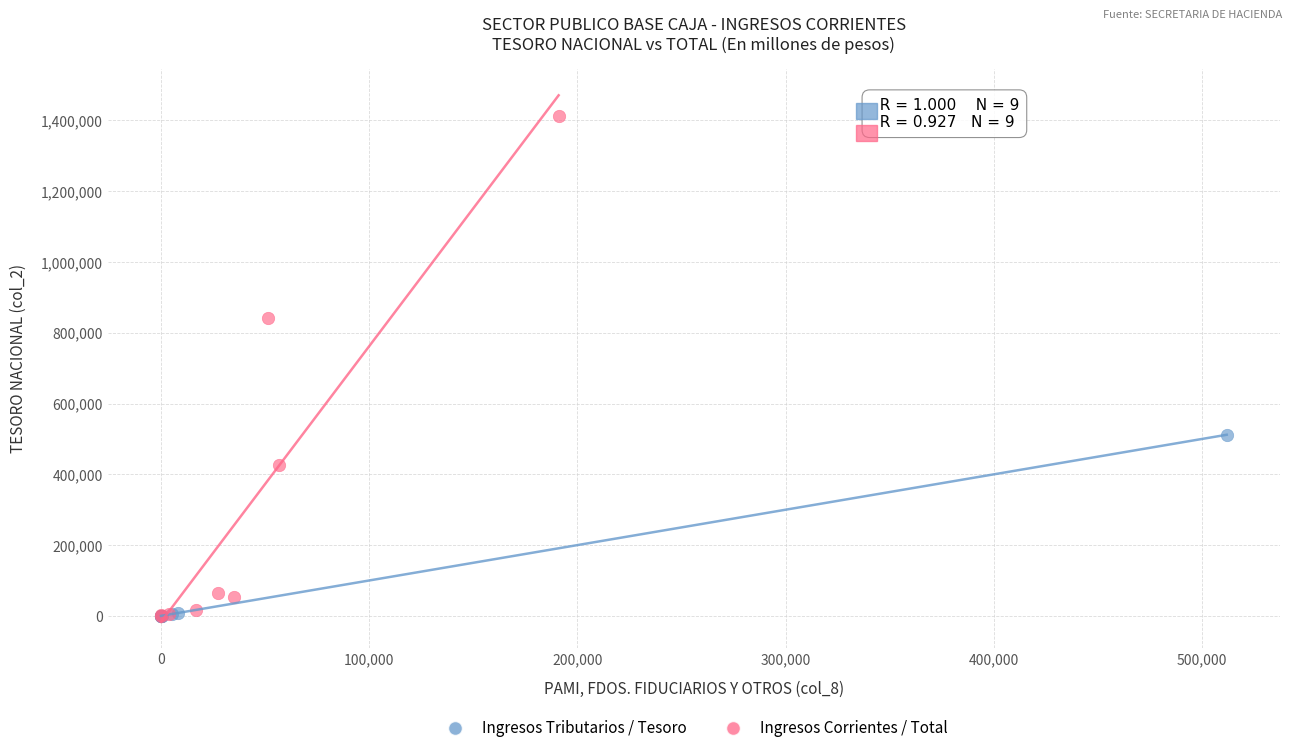

Which series contains the highest Y value?

Ingresos Corrientes / Total